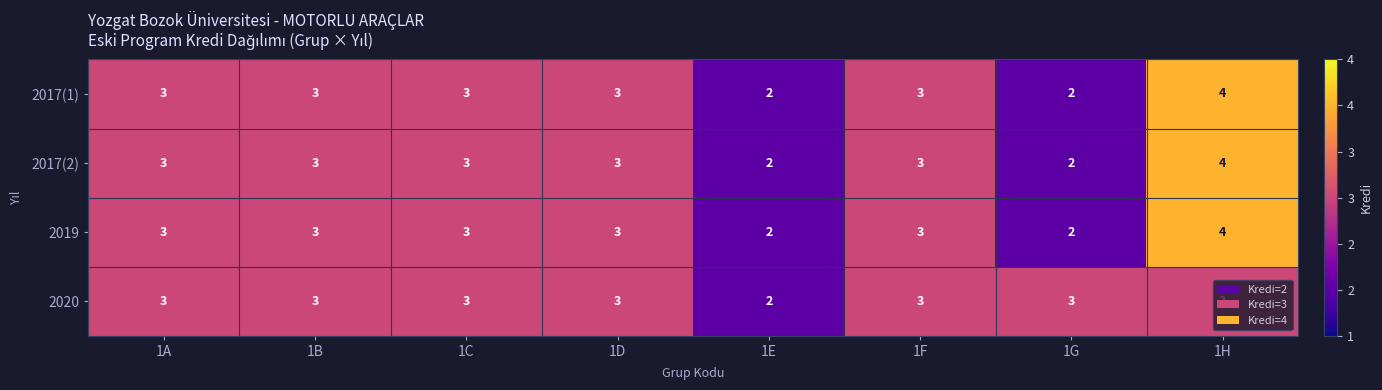

Count the 2017(1) values in the range 3 to 4.

6